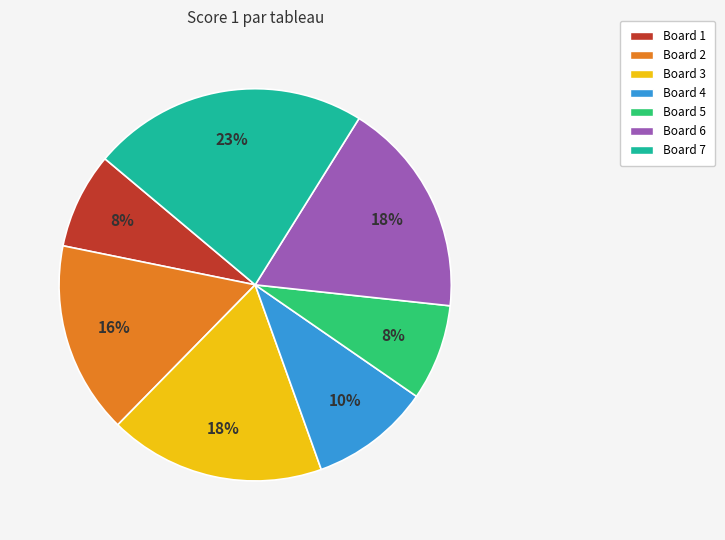

The Board 7 slice represents 23% of the pie. True or false?

True